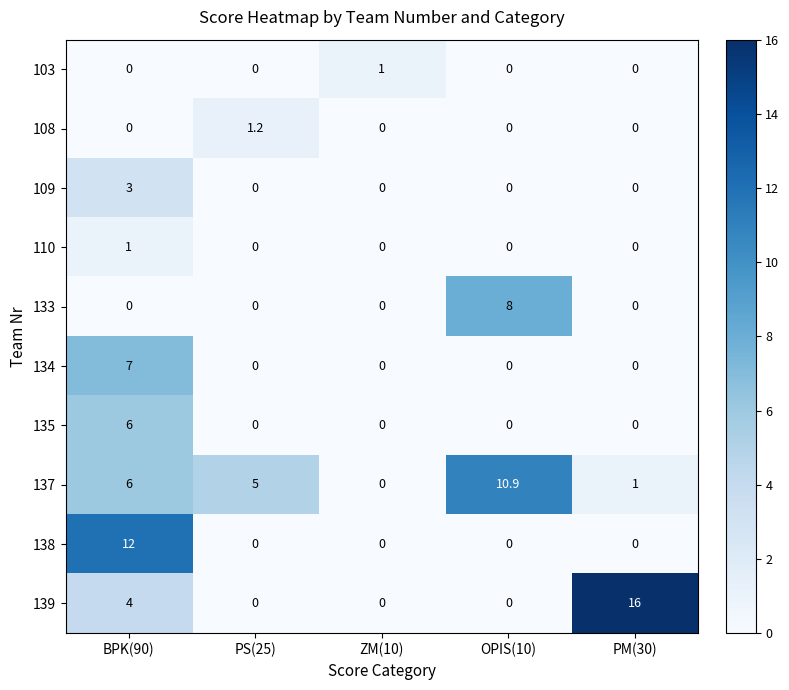

Which series has the largest total across all categories?

137